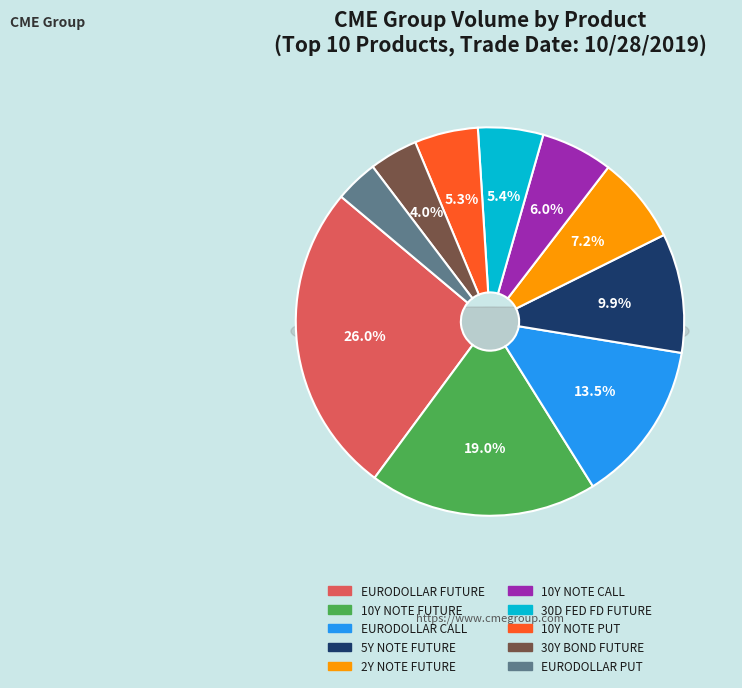

To the nearest percent, what is the combined percentage of 30D FED FD FUTURE and EURODOLLAR FUTURE?

31%